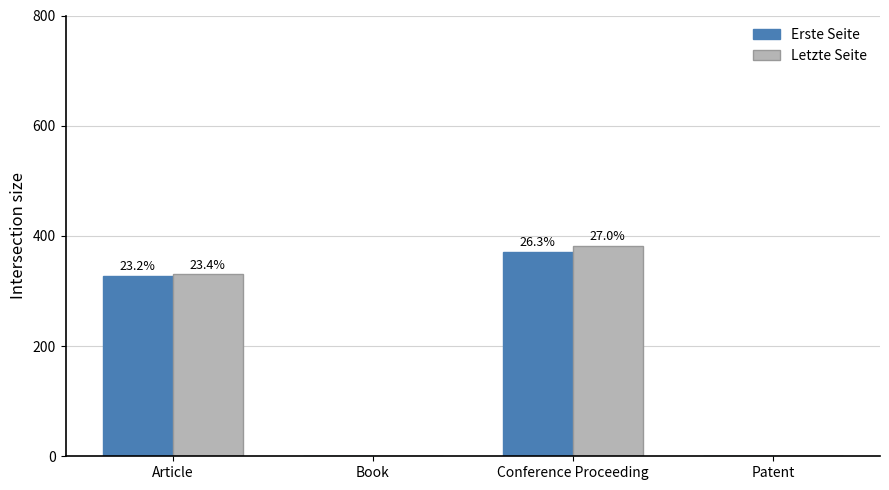

Reading left to right, transcribe all the data shown in this chart.

Erste Seite: 327.5	0.0	371.5	0.0
Letzte Seite: 330.2	0.0	381.5	0.0